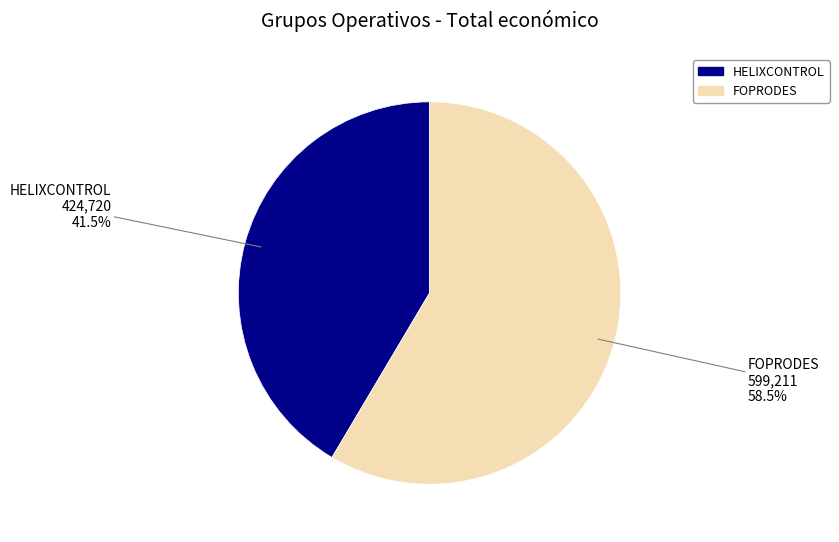

Which slice is the smallest?

HELIXCONTROL